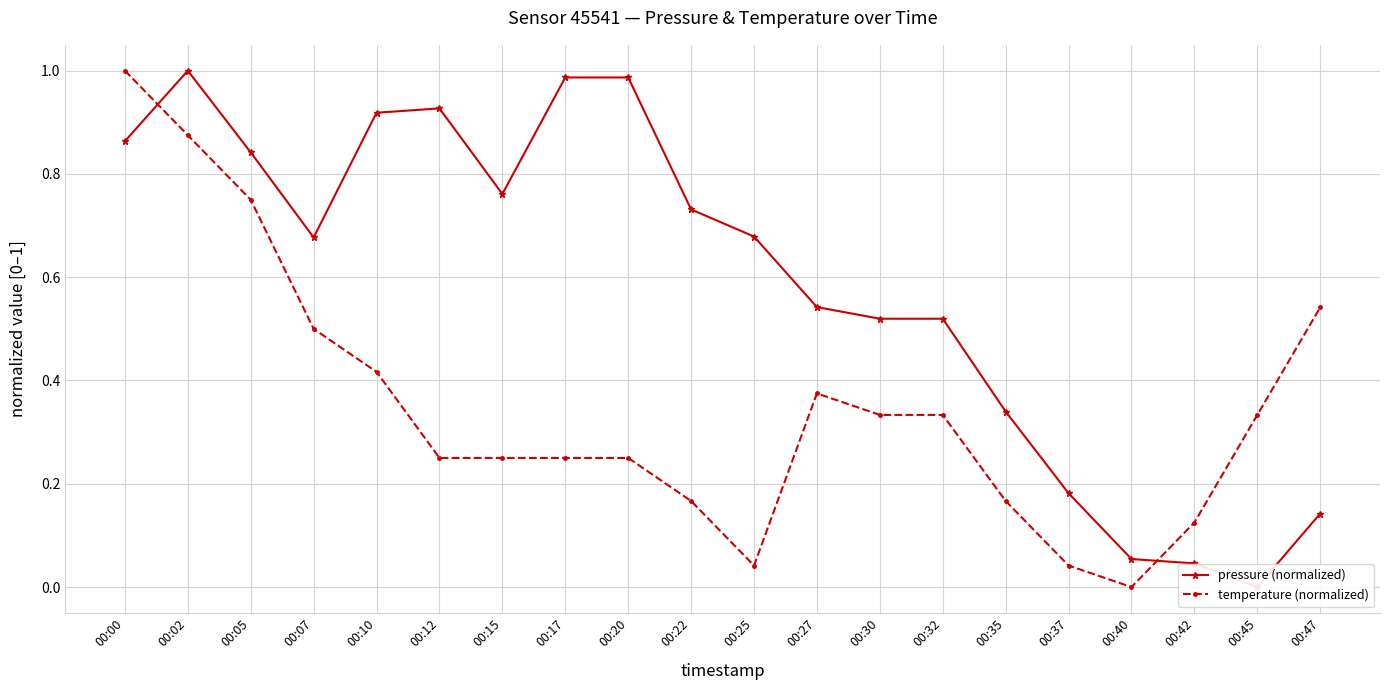

Where is the first local minimum for pressure (normalized)?

00:07